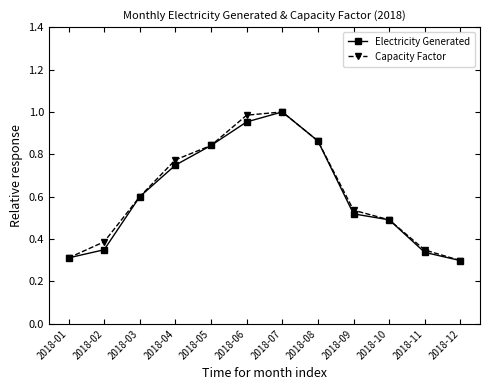

Which series changed the most between 2018-01 and 2018-07?

Capacity Factor